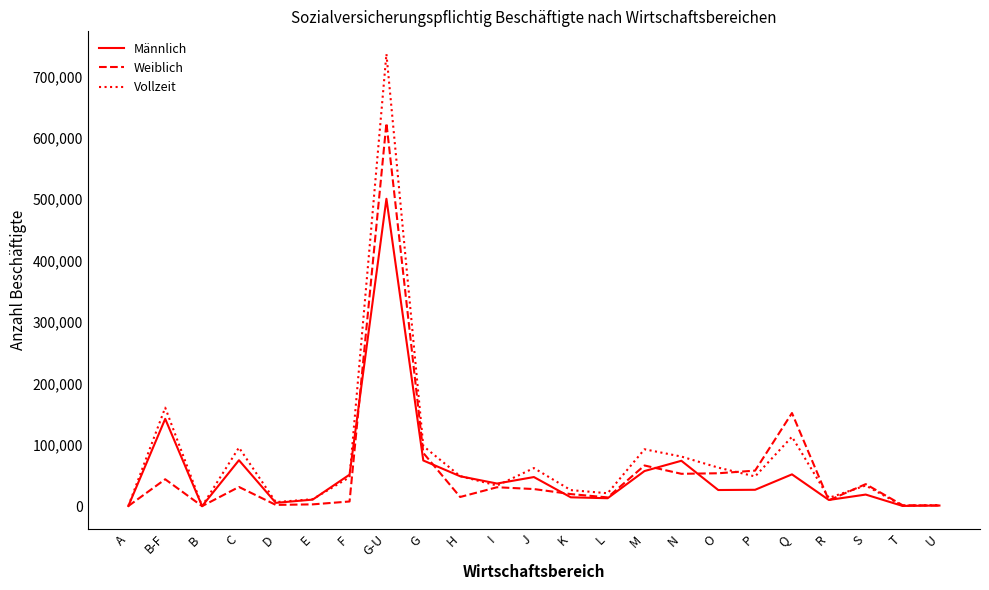

What is the difference between the highest and lowest values at B-F?

116670